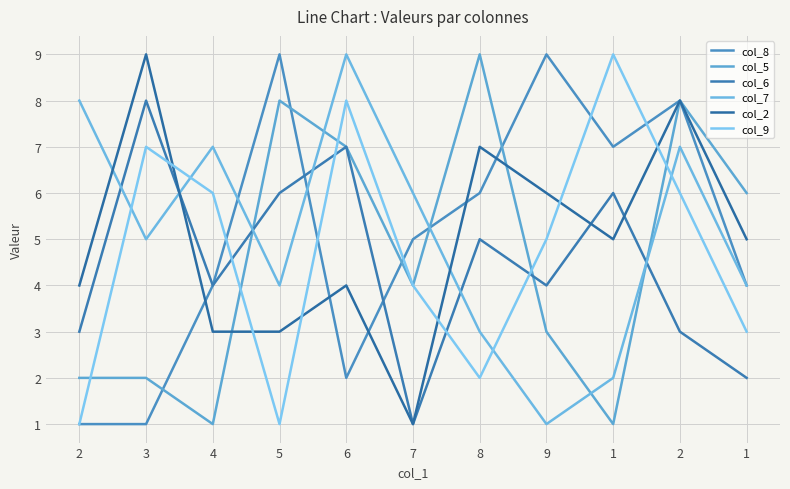

How many values in the col_8 series are below 5?

5